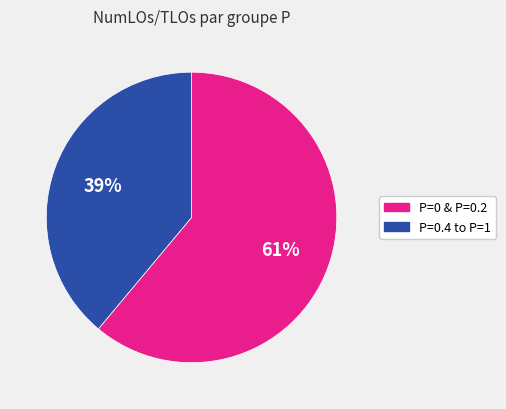

Combined, do P=0.4 to P=1 and P=0 & P=0.2 account for over 50%?

Yes